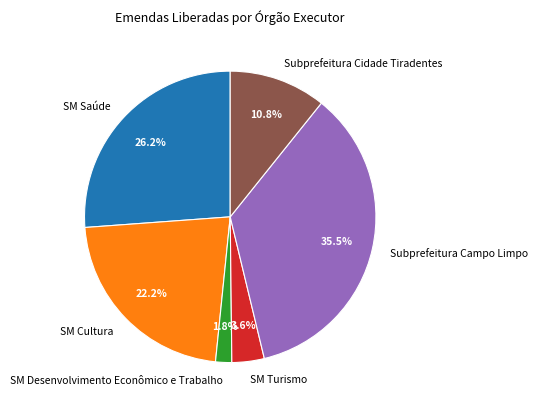

Count the number of slices in the pie.

6